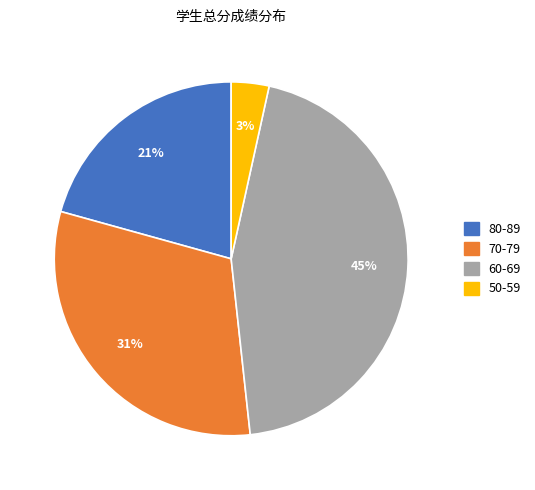

Is there any slice that represents more than half of the pie?

No